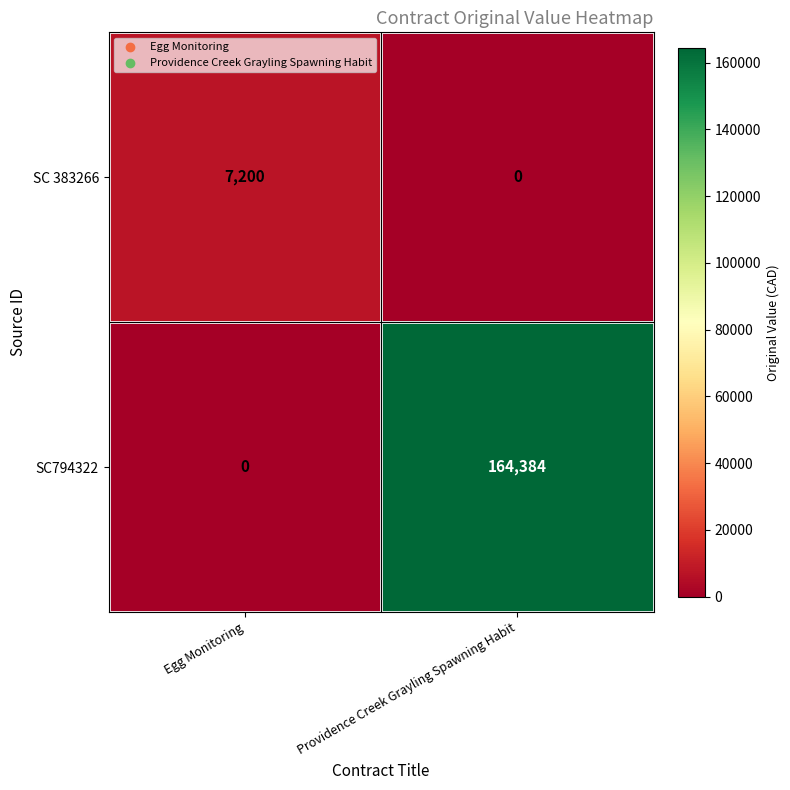

How many categories are shown in the chart?

2